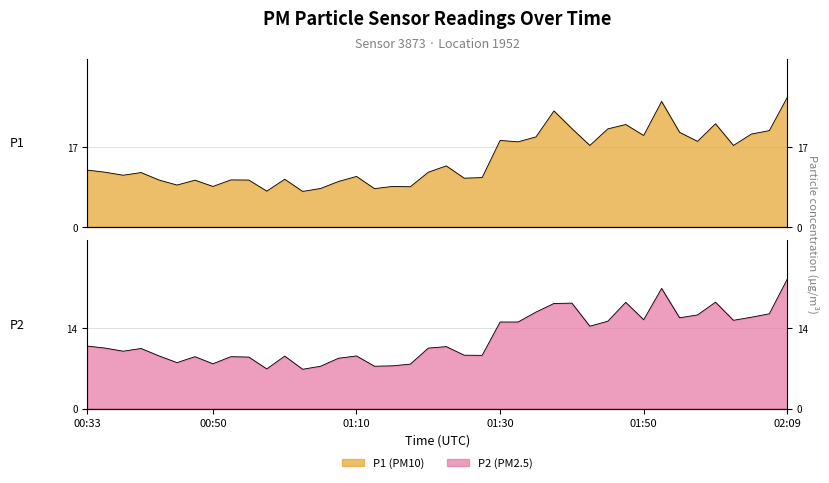

True or false: P2 line and P1 line intersect in this chart.

False